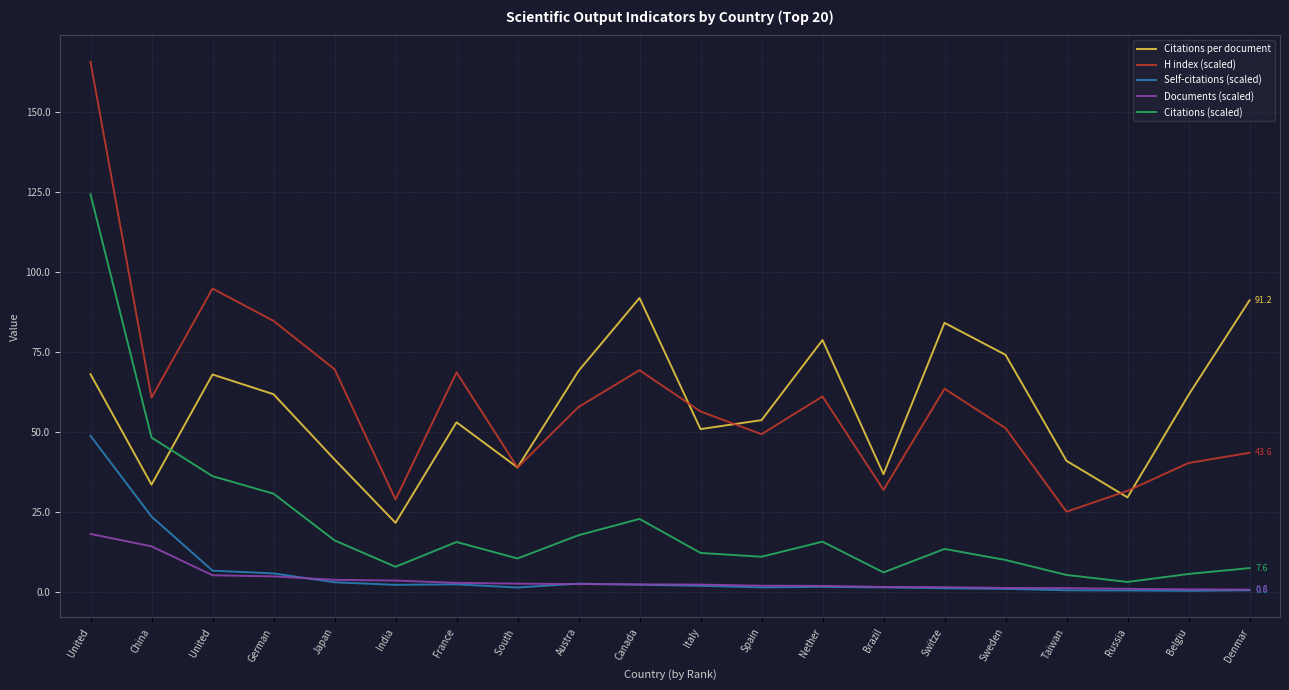

What are all the series names shown in the legend?

Citations per document, H index (scaled), Self-citations (scaled), Documents (scaled), Citations (scaled)